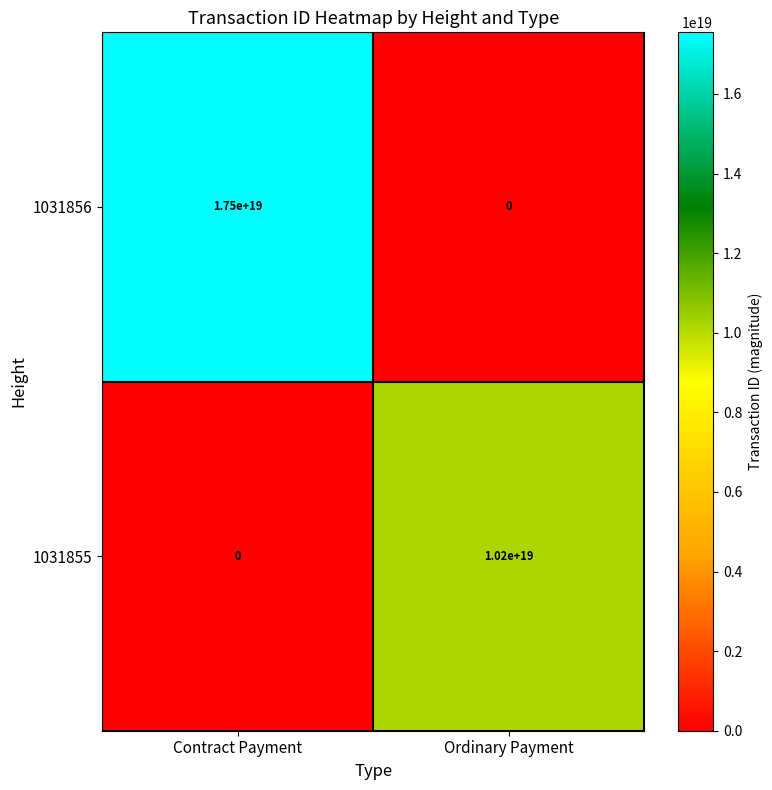

Where is 1031855 nearest to the value 5100000000000000000?

Contract Payment